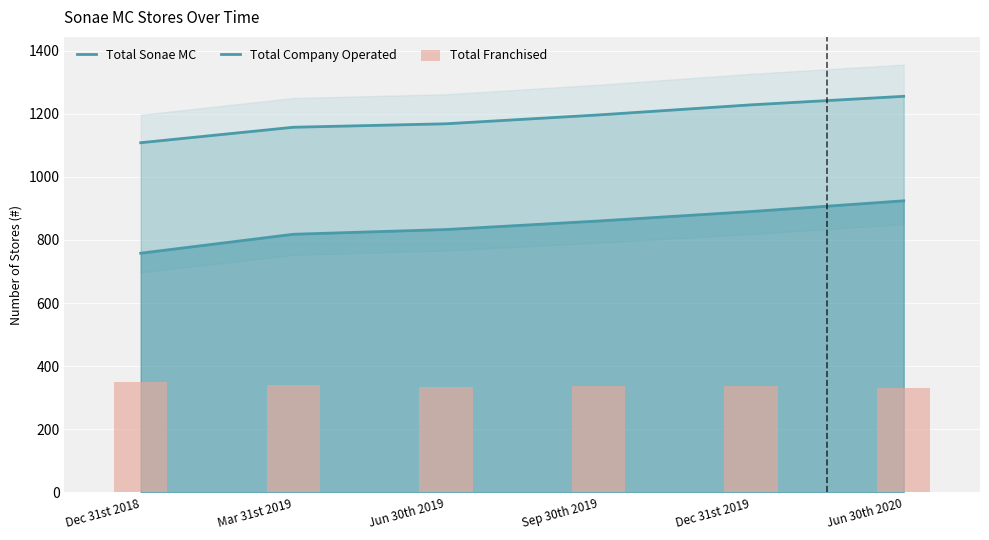

Where does the Total Sonae MC series first go above 1196?

Dec 31st 2019